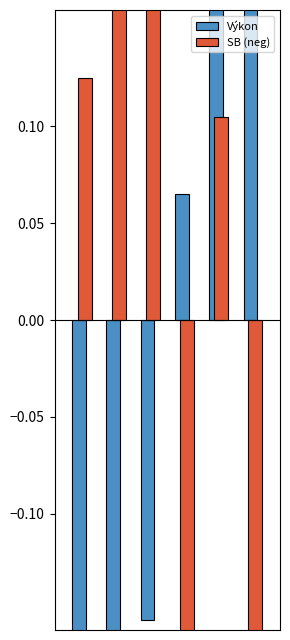

How many categories are shown in the chart?

6